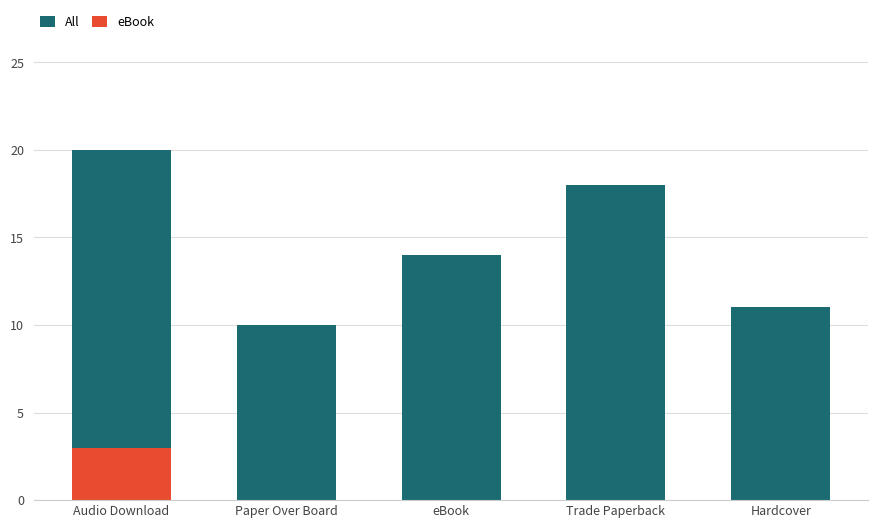

Between Paper Over Board and eBook, which is larger?

eBook